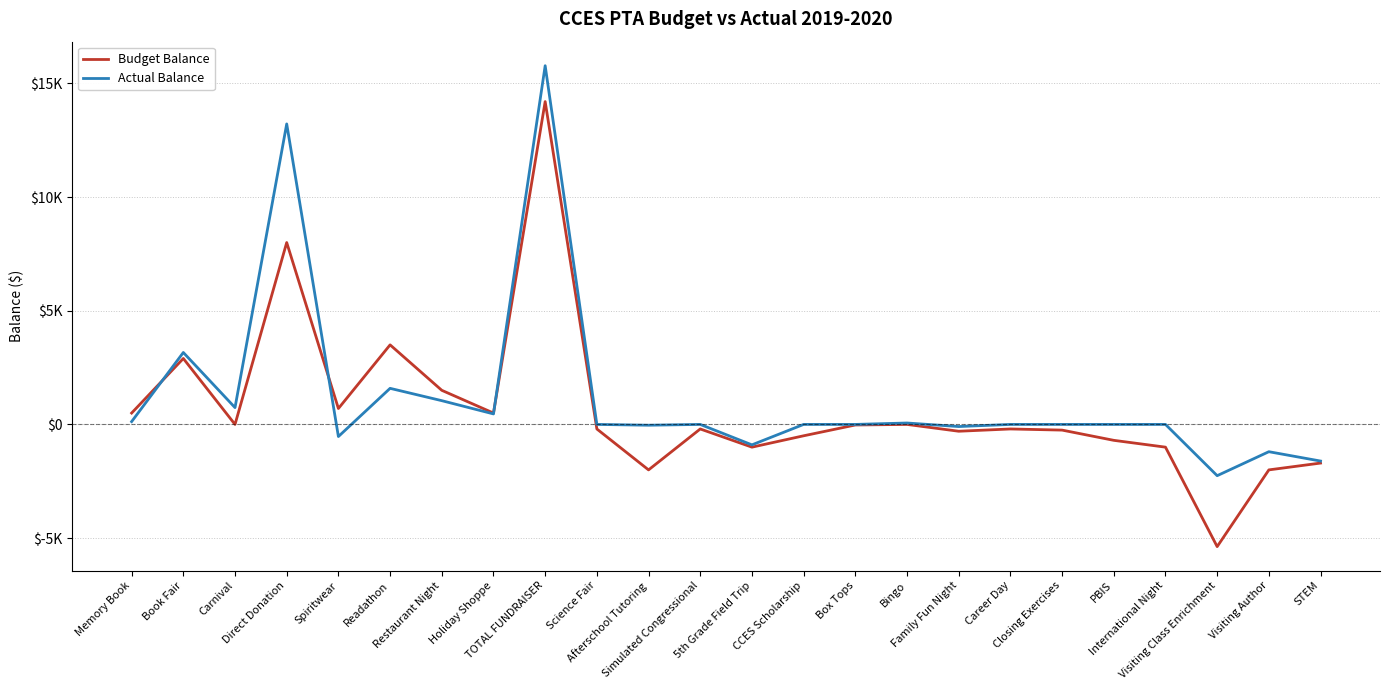

Does the chart display data point markers on the line(s)?

No